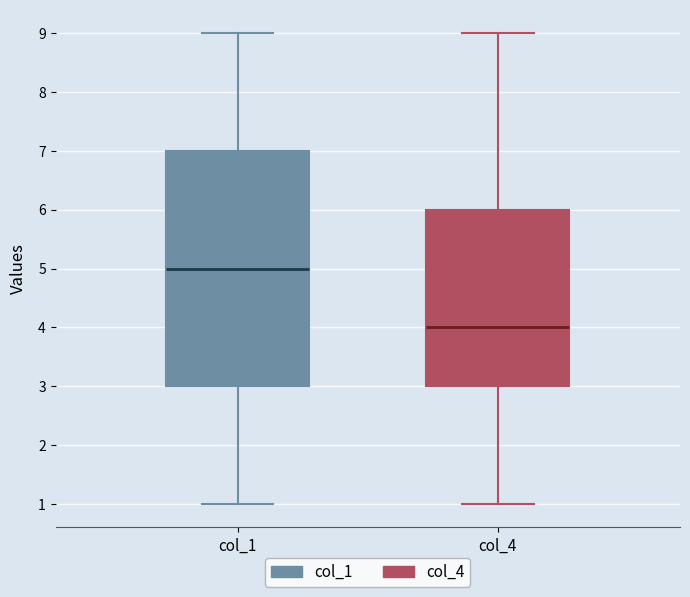

Which box has the lowest median line?

col_4